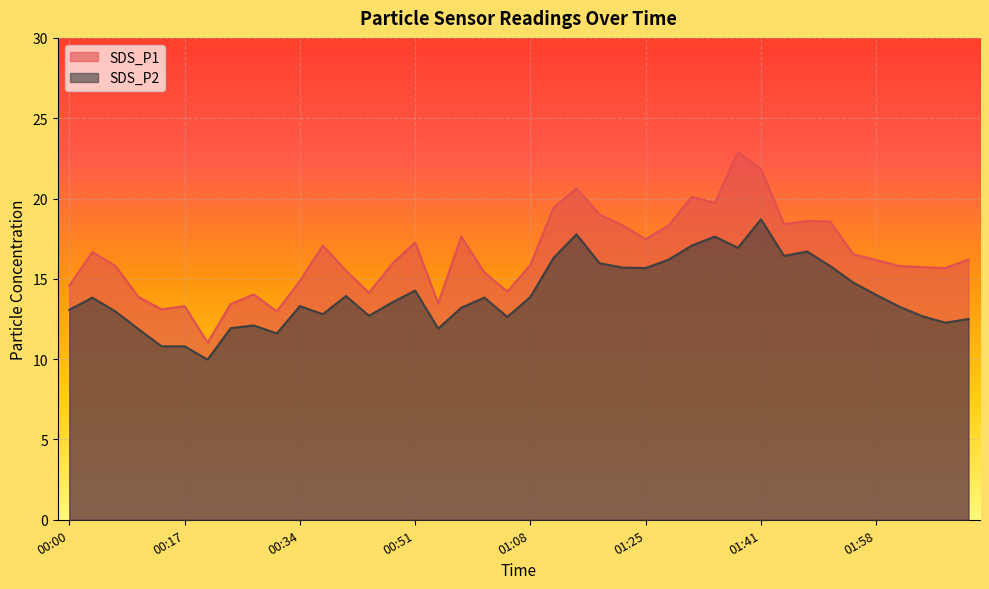

The value of SDS_P1 at 01:14 is 37.1. True or false?

False